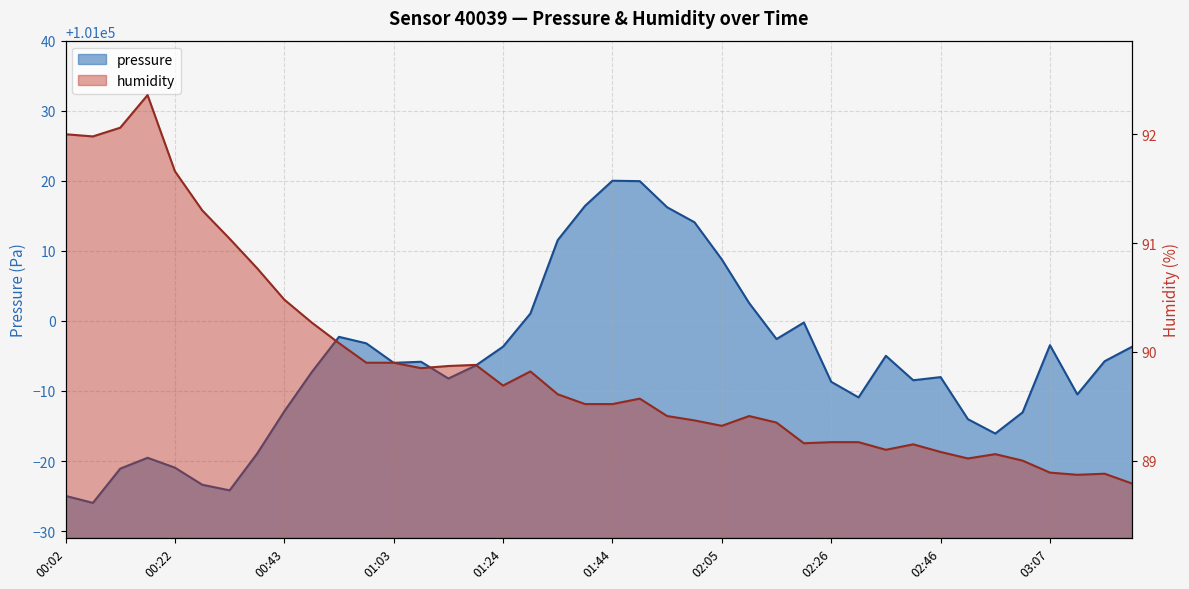

True or false: pressure has a value of 101016.2 at 01:55.

True